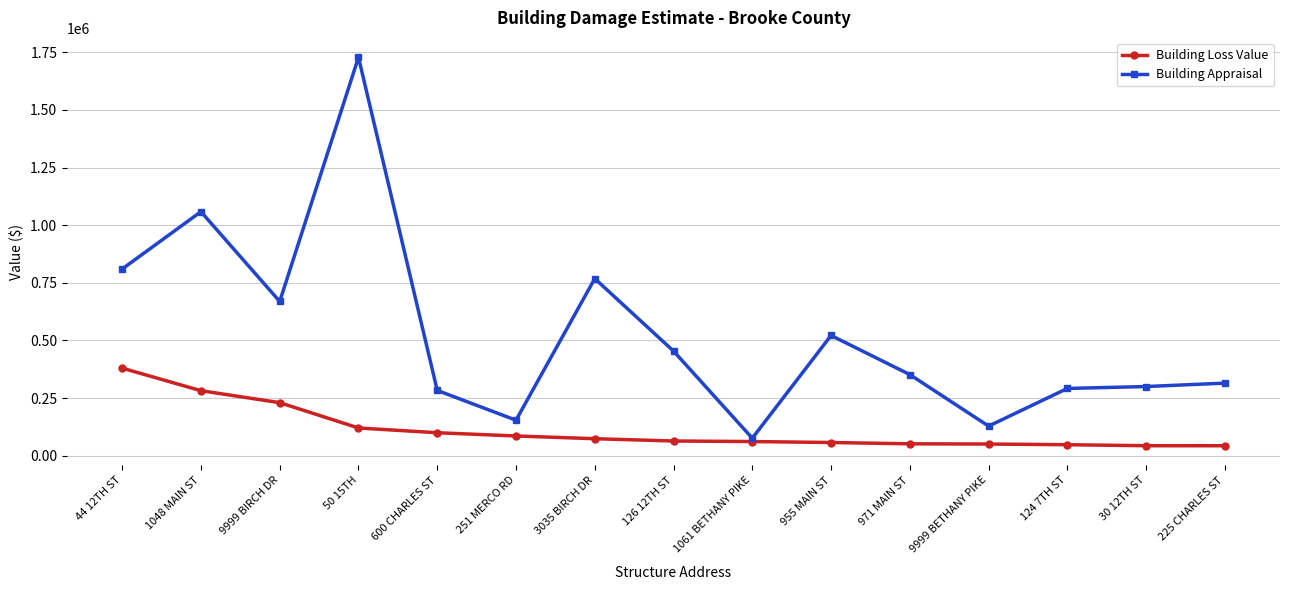

List the series in order of their peak value, lowest first.

Building Loss Value, Building Appraisal